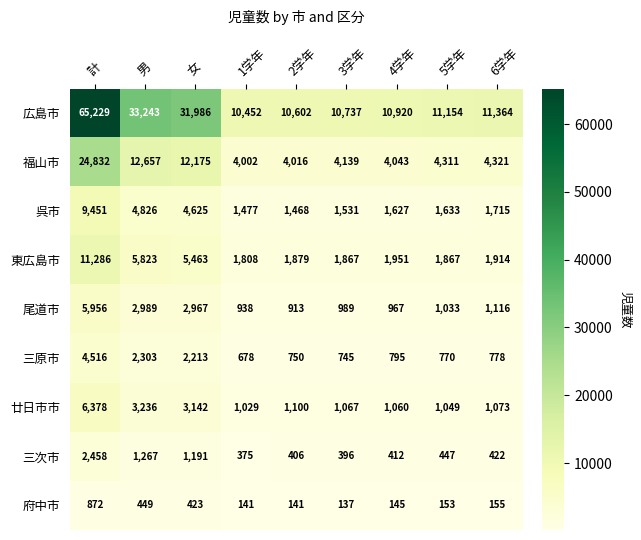

At which label is 東広島市 closest to 6547?

男